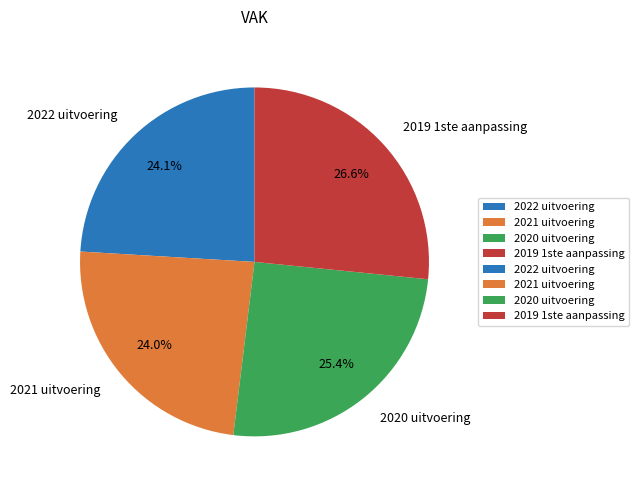

To the nearest percent, what percentage of the pie is 2021 uitvoering?

24%